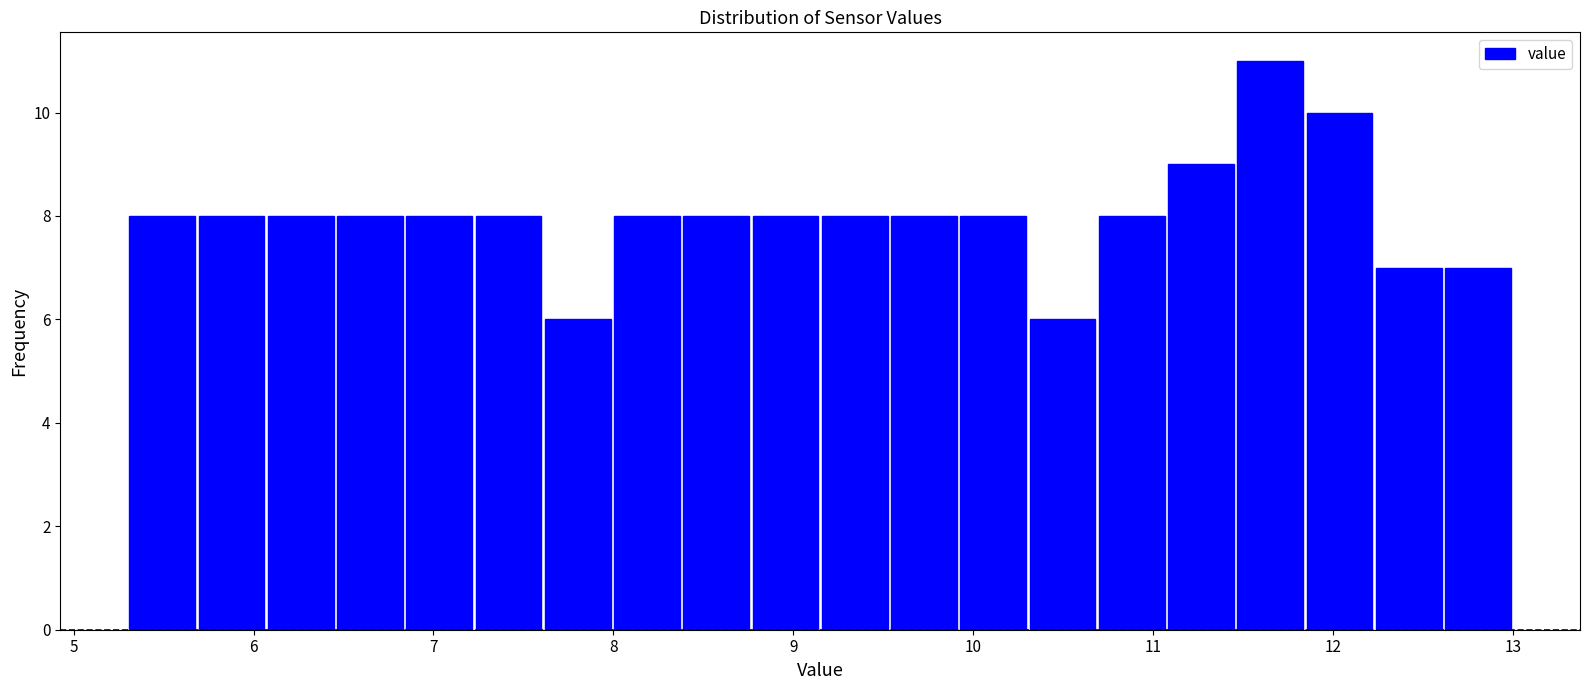

Around what value on the x-axis is the tallest bar? Give the approximate position of its centre, as read against the axis.

11.7